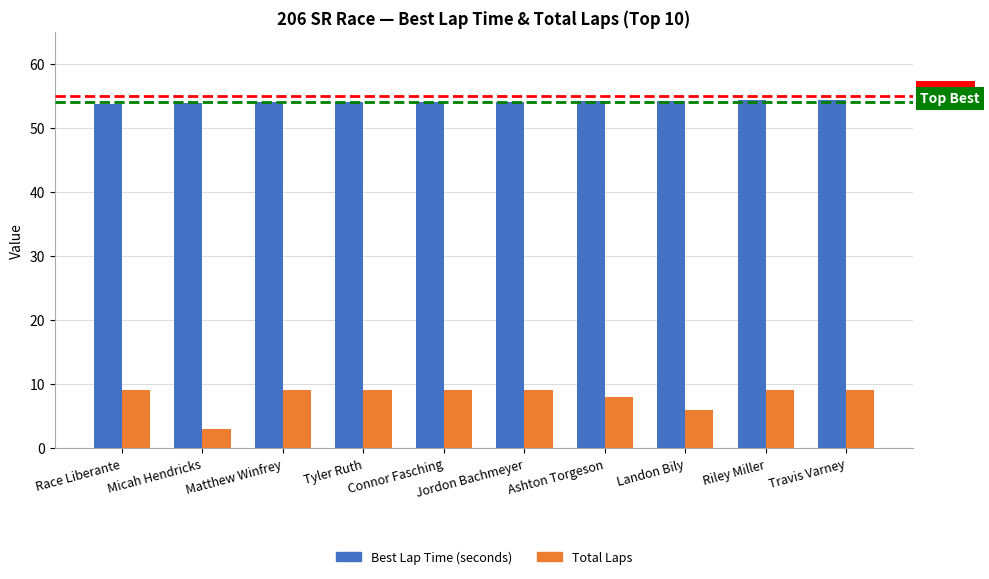

Is it true that Total Laps equals 9.0 at Tyler Ruth?

True